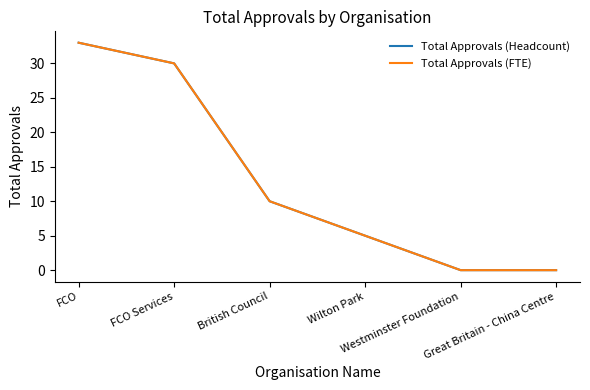

At FCO Services, list the series in order from largest to smallest.

Total Approvals (Headcount), Total Approvals (FTE)